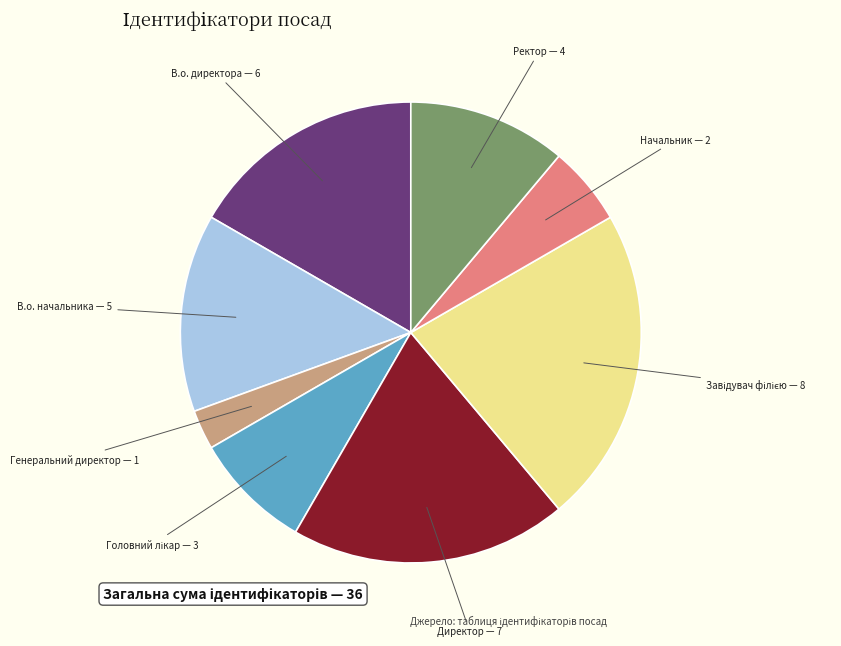

Combined, do Директор and Генеральний директор account for over 50%?

No